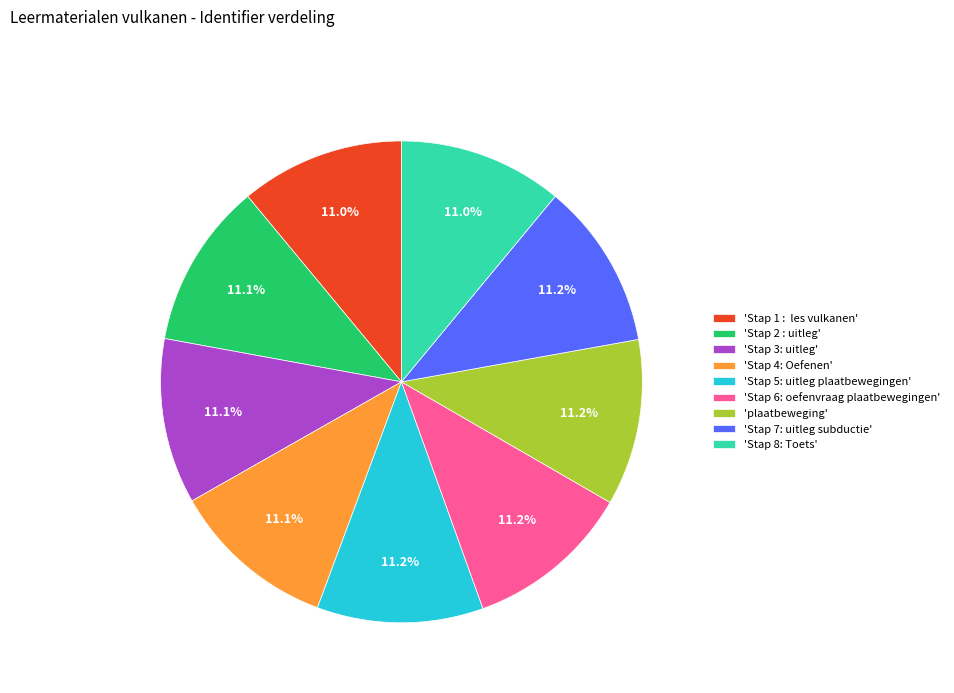

How many segments does this pie chart have?

9